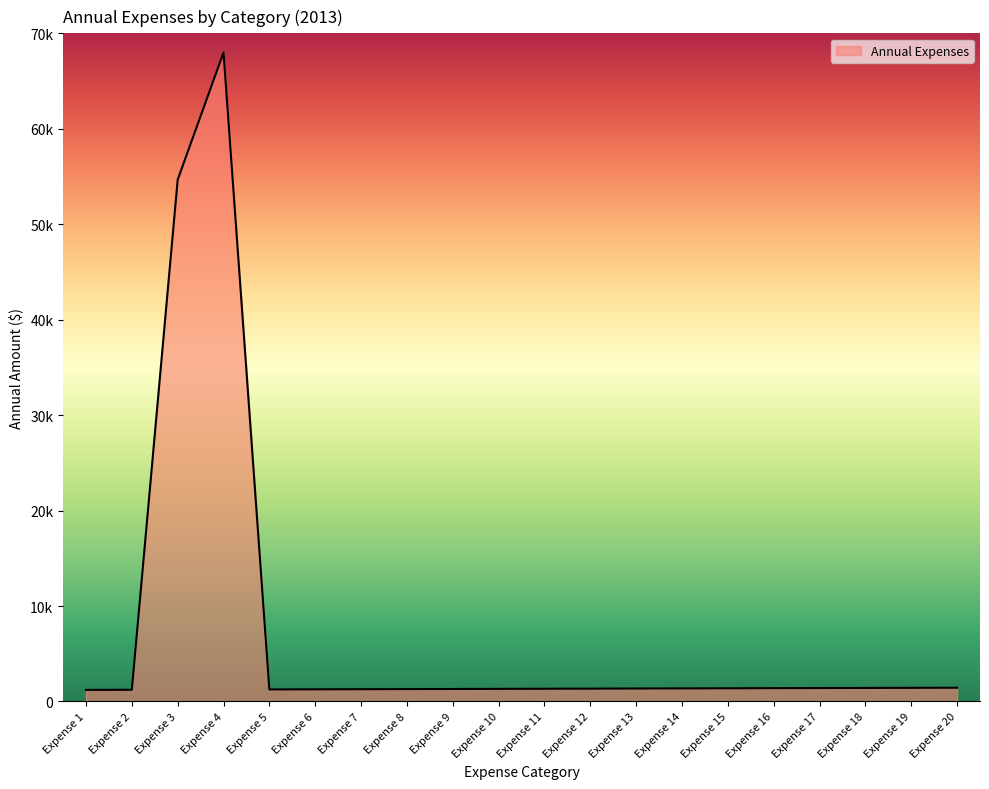

Approximately how many times larger is the value at Expense 20 compared to Expense 7?

1.1